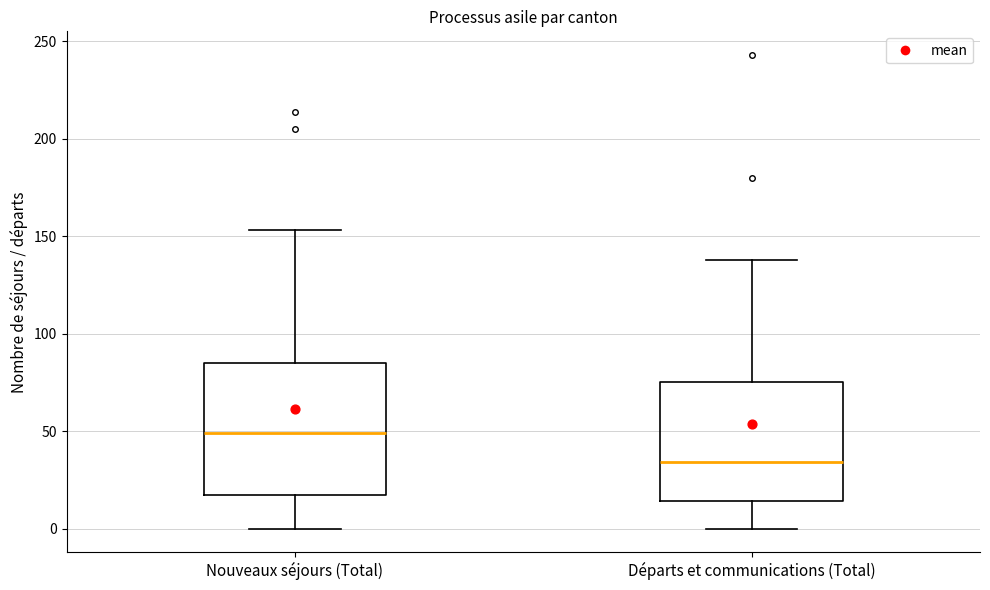

Where does the upper whisker of the box for Nouveaux séjours (Total) end on the y-axis? The values are not printed on the chart, so give them approximately, as read against the axis.

155